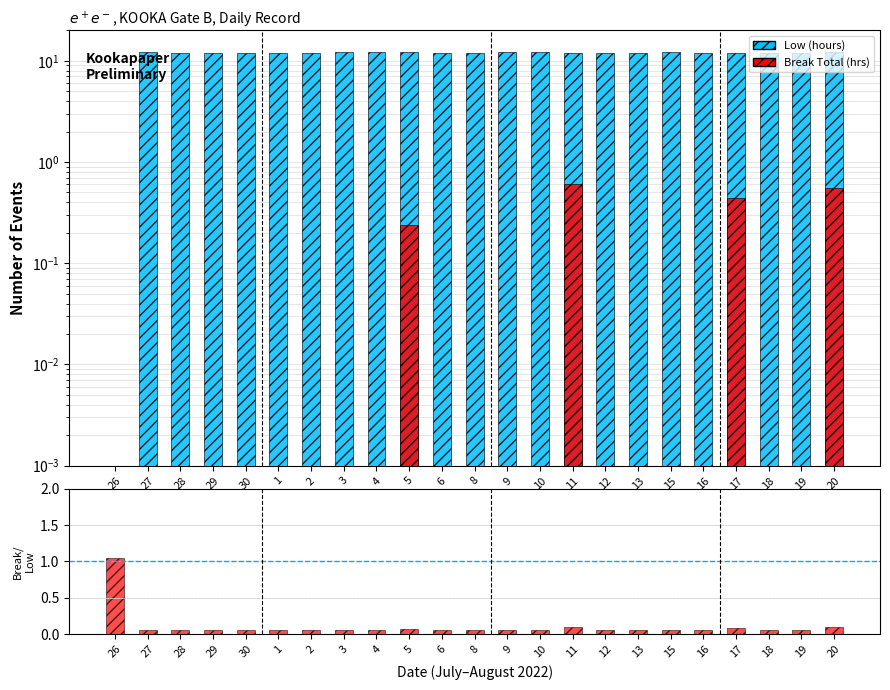

What is the value of the Break Total (hrs) bar at the 15th from the left?

0.6